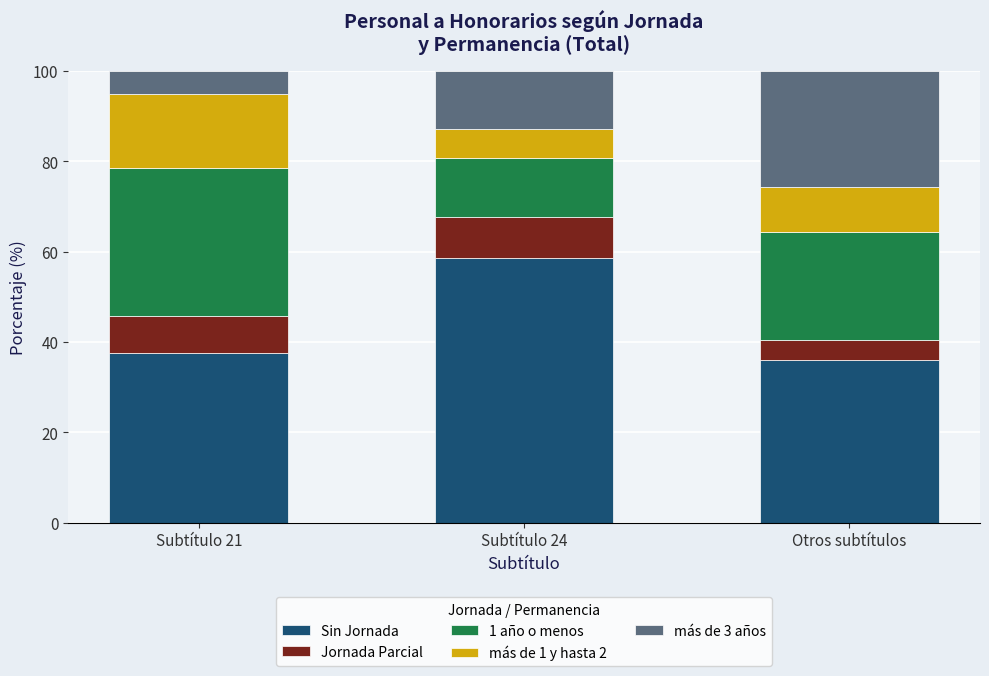

What is the difference between the maximum and second lowest values in the Sin Jornada series?

21.0